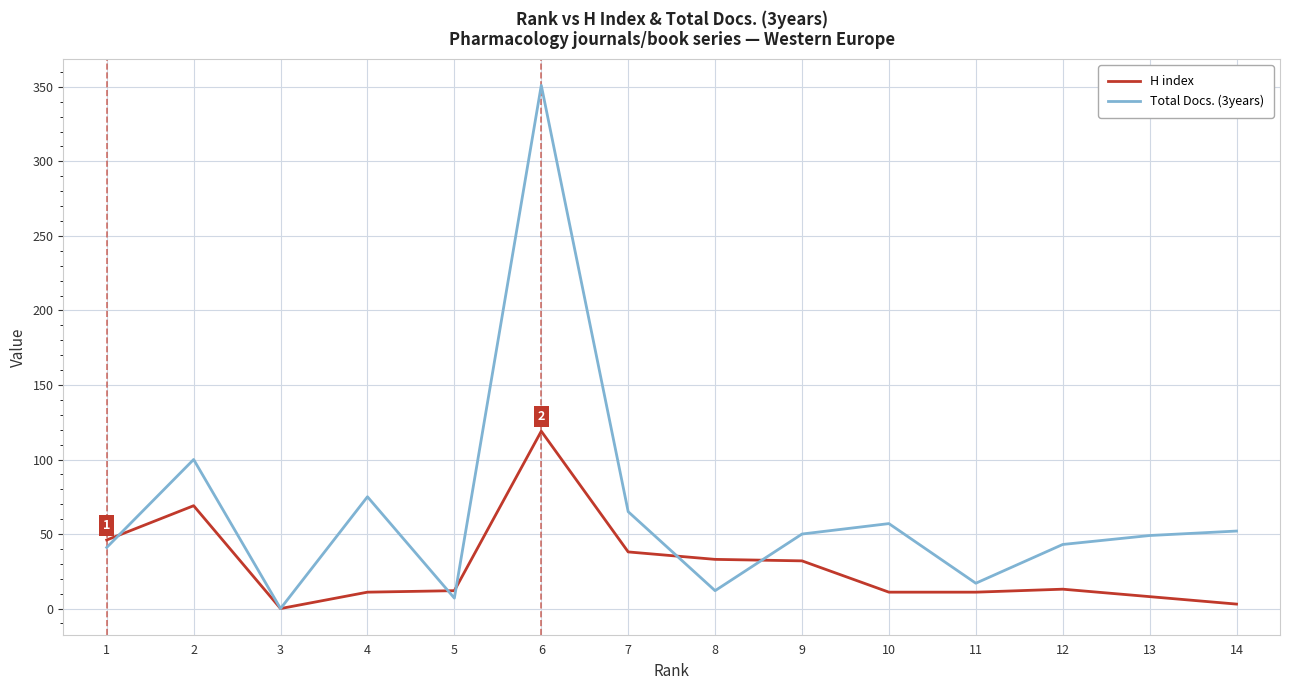

How many positive values does the Total Docs. (3years) series have?

13